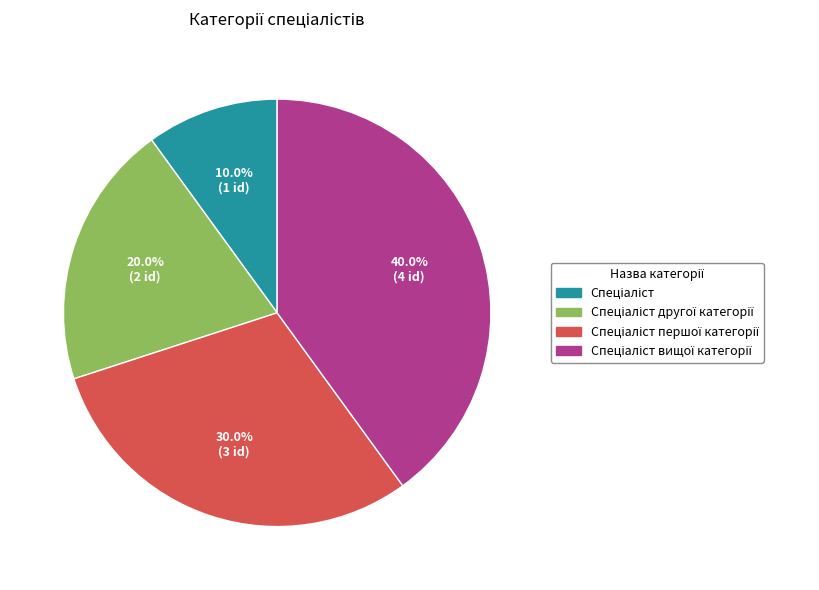

How many segments does this pie chart have?

4